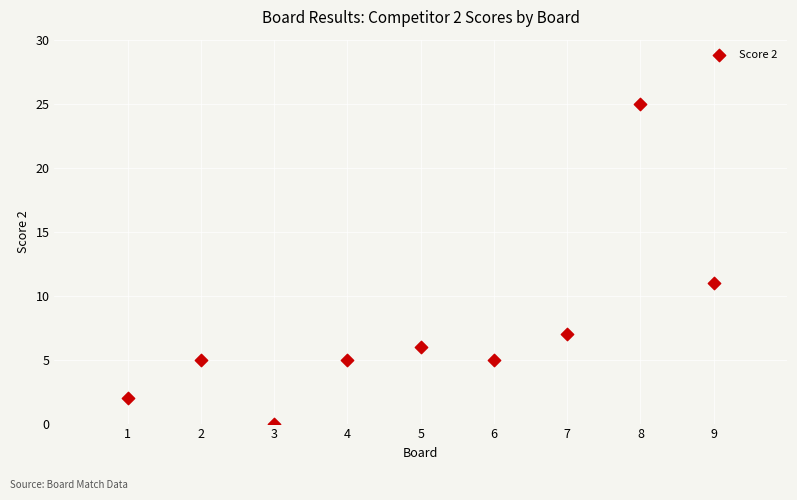

What is the range of Y values (max minus min)?

25